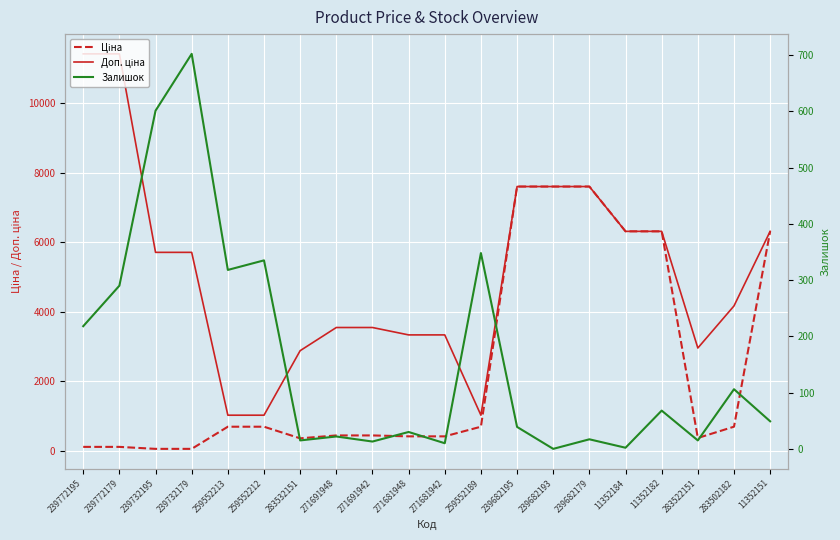

Reading left to right, extract all data points from this chart.

Ціна: 239772195=114.1	239772179=114.1	239732195=57.0	239732179=57.0	259552213=693.7	259552212=693.7	283532151=359.9	271691948=443.1	271691942=443.1	271681948=416.6	271681942=416.6	259552189=693.7	239682195=7596.5	239682193=7596.5	239682179=7596.5	11352184=6308.8	11352182=6308.8	283522151=369.5	283502182=694.3	11352151=6308.8
Доп. ціна: 239772195=11410.0	239772179=11410.0	239732195=5705.0	239732179=5705.0	259552213=1024.6	259552212=1024.6	283532151=2878.8	271691948=3545.0	271691942=3545.0	271681948=3332.5	271681942=3332.5	259552189=1024.6	239682195=7596.5	239682193=7596.5	239682179=7596.5	11352184=6308.8	11352182=6308.8	283522151=2955.8	283502182=4165.6	11352151=6308.8
Залишок: 239772195=218.0	239772179=290.0	239732195=601.0	239732179=702.0	259552213=318.0	259552212=335.0	283532151=15.0	271691948=22.0	271691942=13.0	271681948=30.0	271681942=10.0	259552189=348.0	239682195=39.0	239682193=0.0	239682179=17.0	11352184=2.0	11352182=68.0	283522151=15.0	283502182=106.0	11352151=49.0